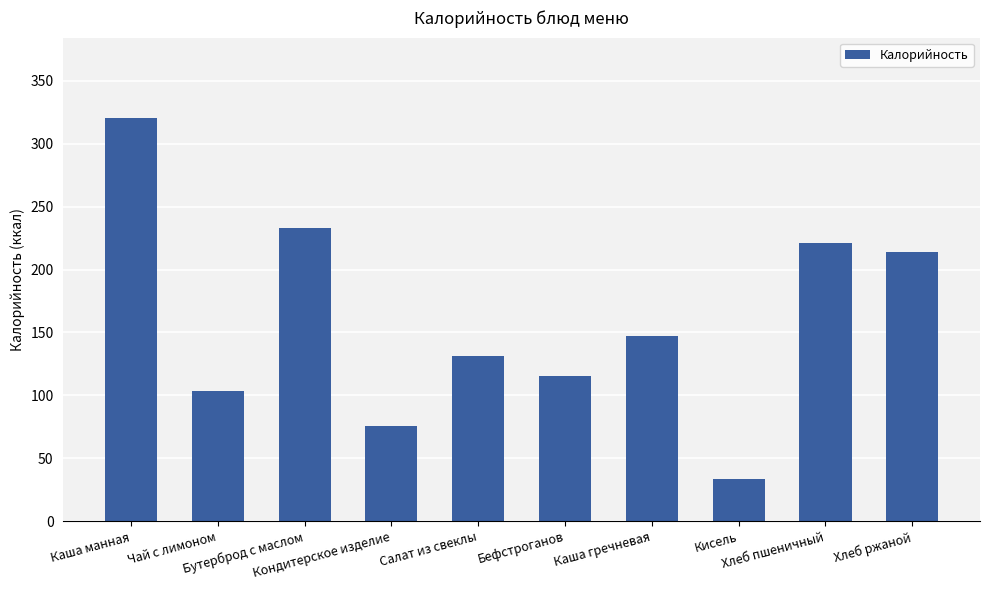

What is the change in value from Каша манная to Бутерброд с маслом?

-87.3